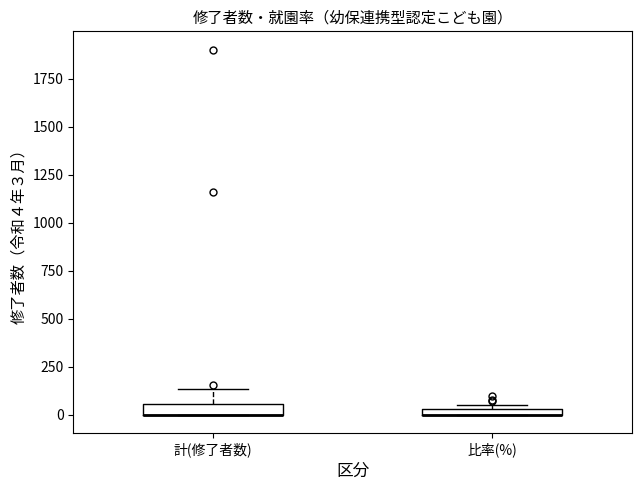

Where is the upper edge of the box for 比率(%) on the y-axis? The values are not printed on the chart, so give them approximately, as read against the axis.

50